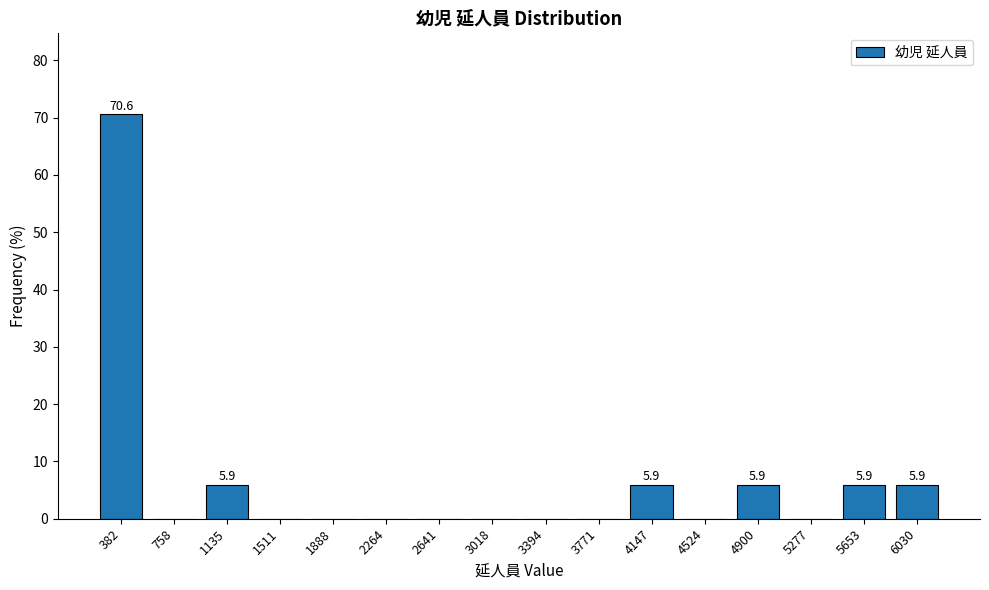

Reading left to right, list all the values displayed in this chart.

382=70.6	758=0.0	1135=5.9	1511=0.0	1888=0.0	2264=0.0	2641=0.0	3018=0.0	3394=0.0	3771=0.0	4147=5.9	4524=0.0	4900=5.9	5277=0.0	5653=5.9	6030=5.9